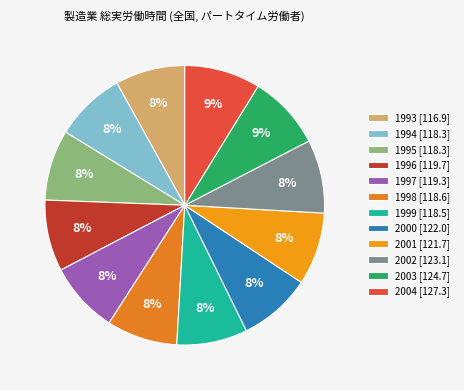

True or false: 2002 accounts for 1% of the total.

False